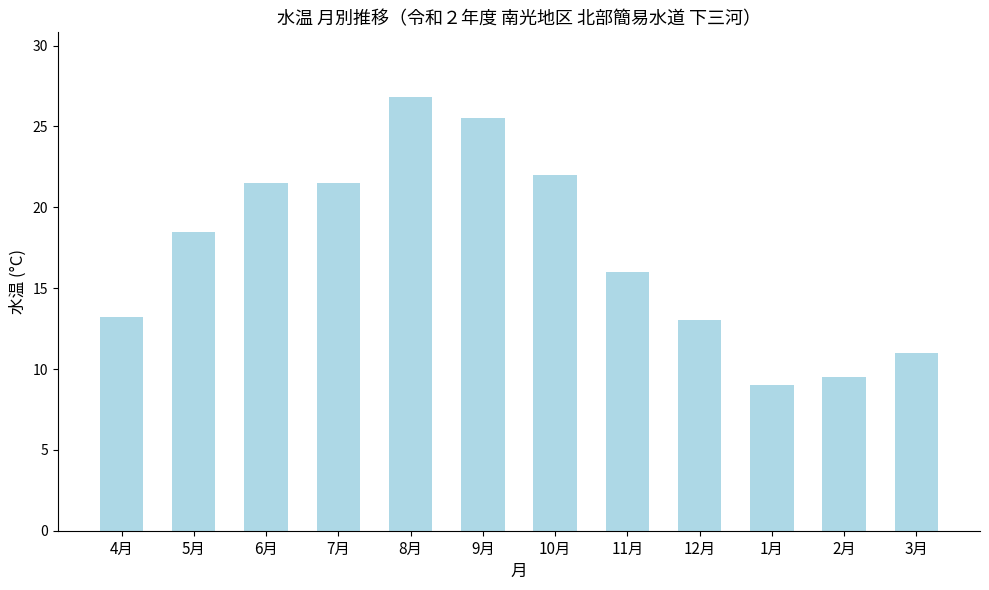

What is the label of the 5th bar from the left?

8月